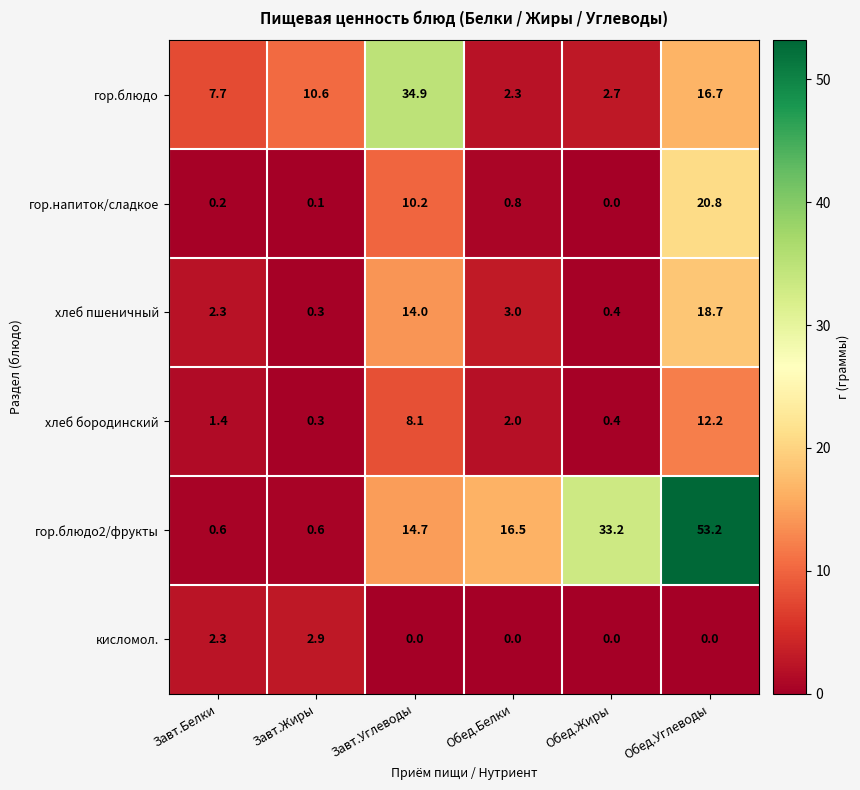

At which label is хлеб пшеничный closest to 9?

Завт.Углеводы